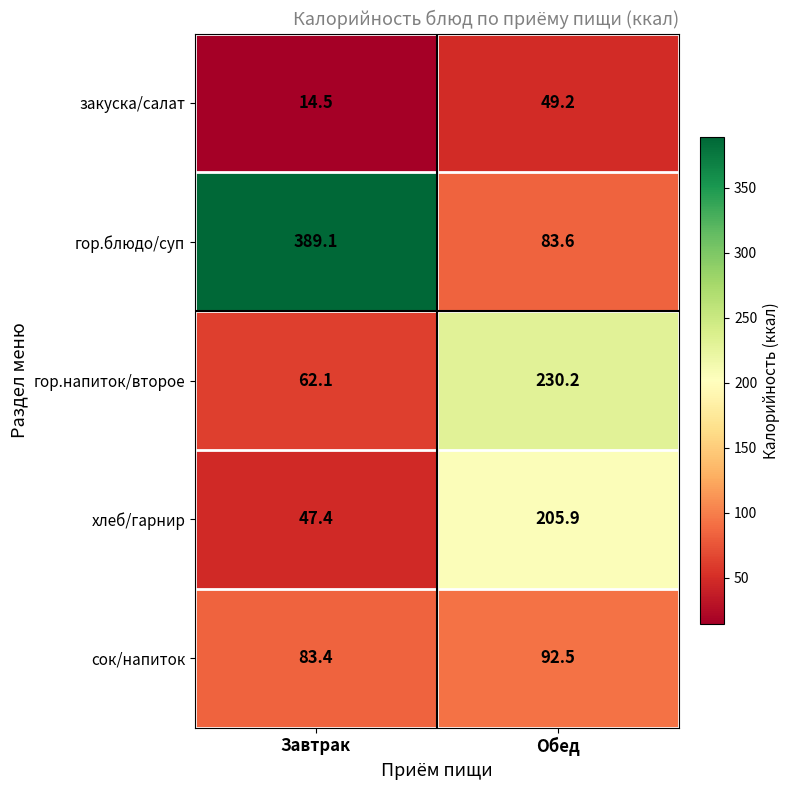

Reading left to right, what are all the values shown in this chart?

закуска/салат: Завтрак=14.5	Обед=49.2
гор.блюдо/суп: Завтрак=389.1	Обед=83.6
гор.напиток/второе: Завтрак=62.1	Обед=230.2
хлеб/гарнир: Завтрак=47.4	Обед=205.9
сок/напиток: Завтрак=83.4	Обед=92.5